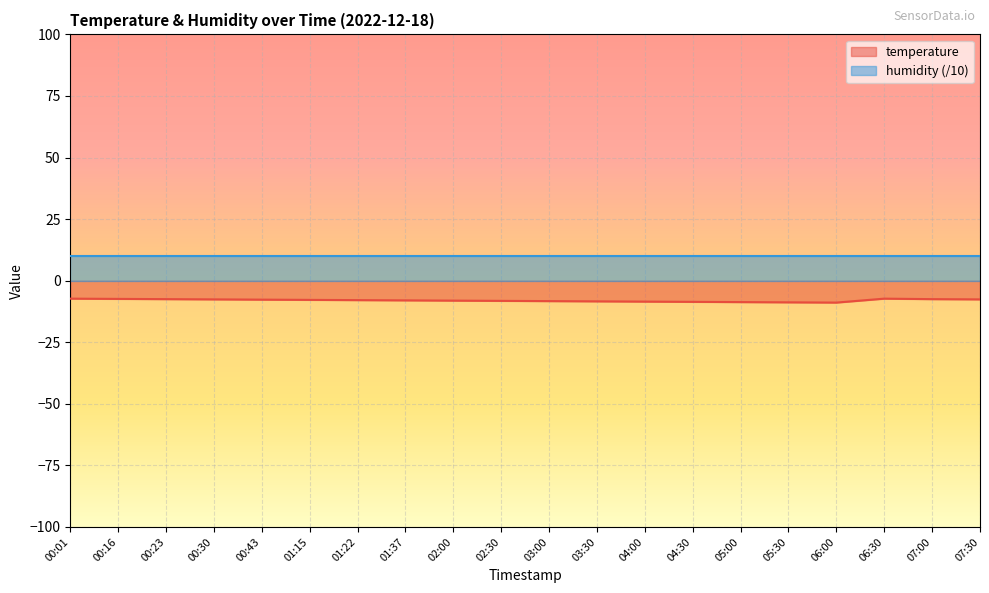

The chart shows a value of -8.4 at 03:30. True or false?

True